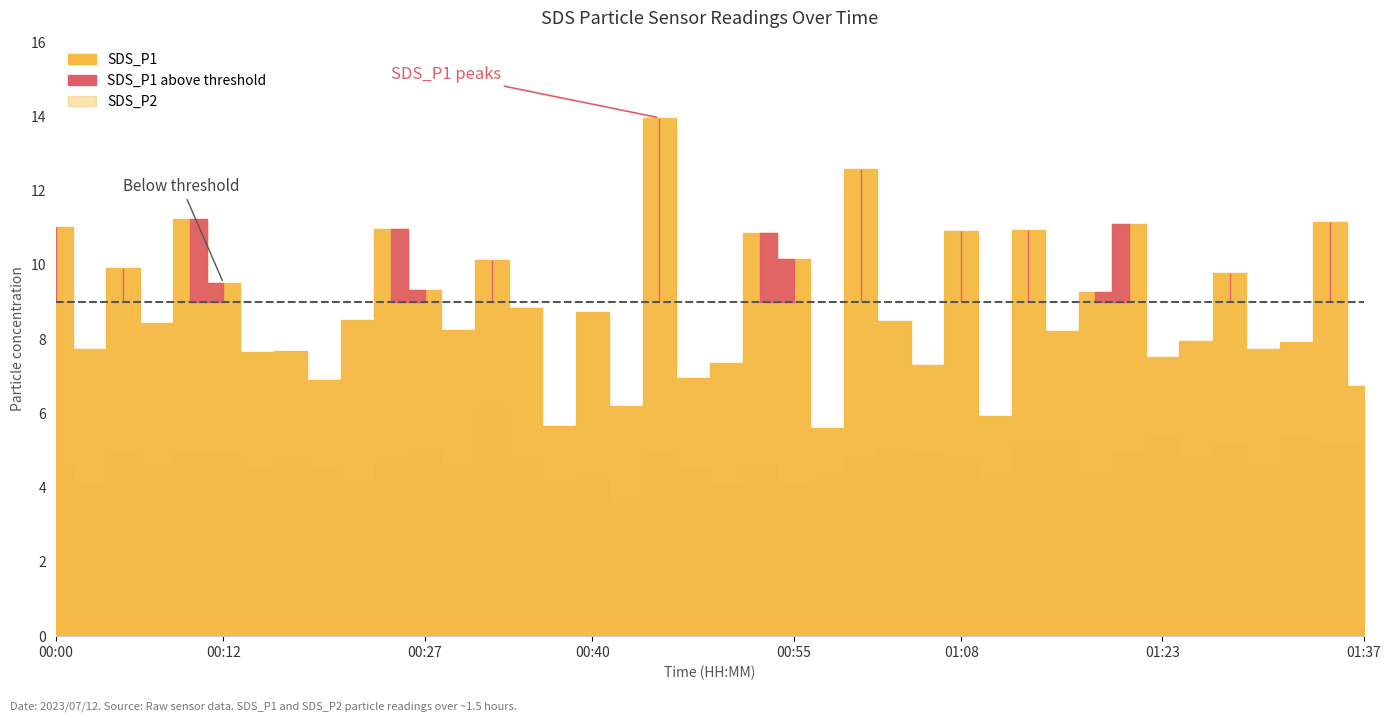

In SDS_P1, how many points are higher than both neighbors (excluding endpoints)?

14